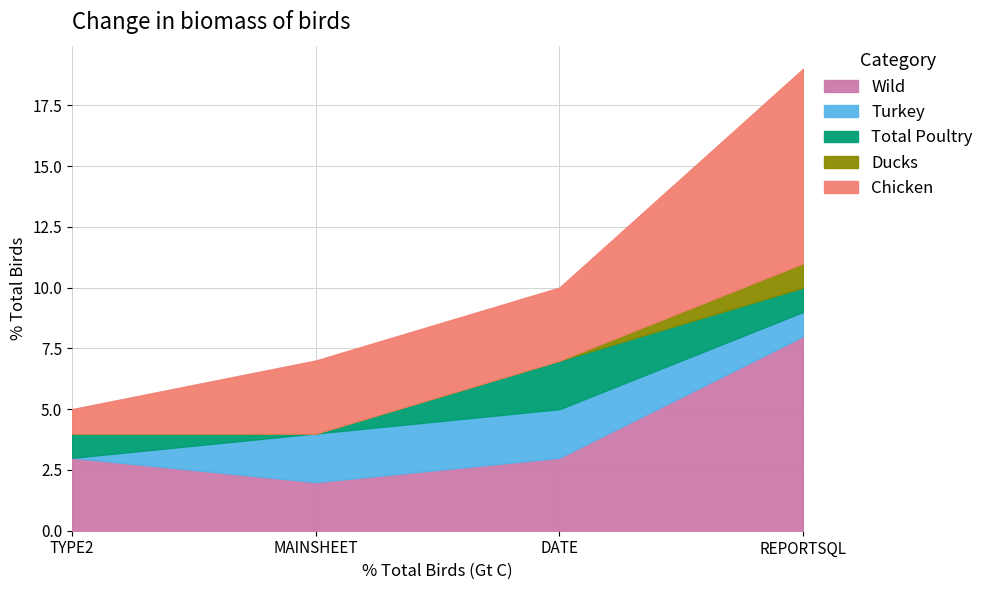

True or false: Chicken has a value of 3 at MAINSHEET.

True